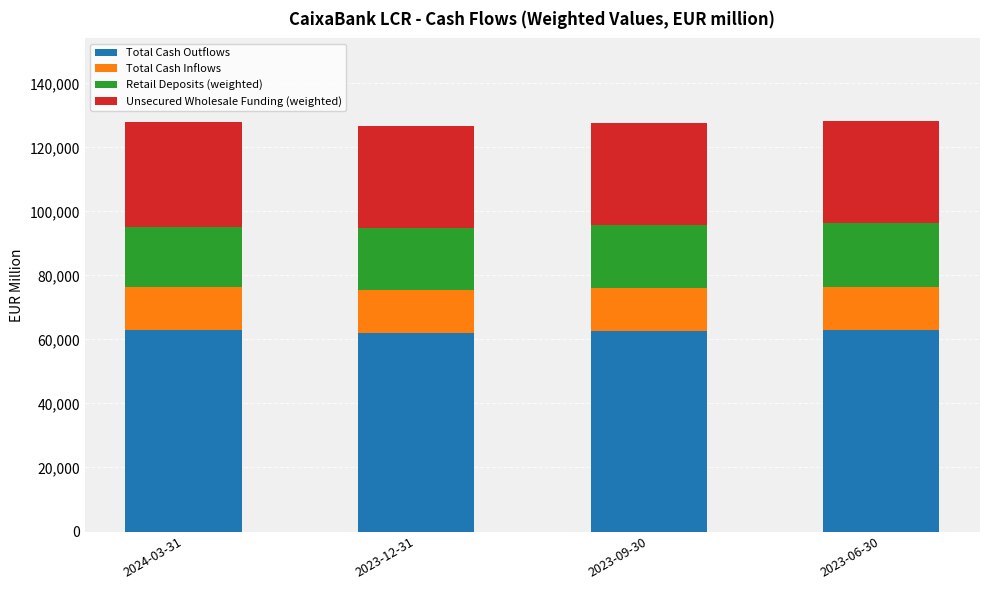

What is the highest value of the Total Cash Outflows series?

62913